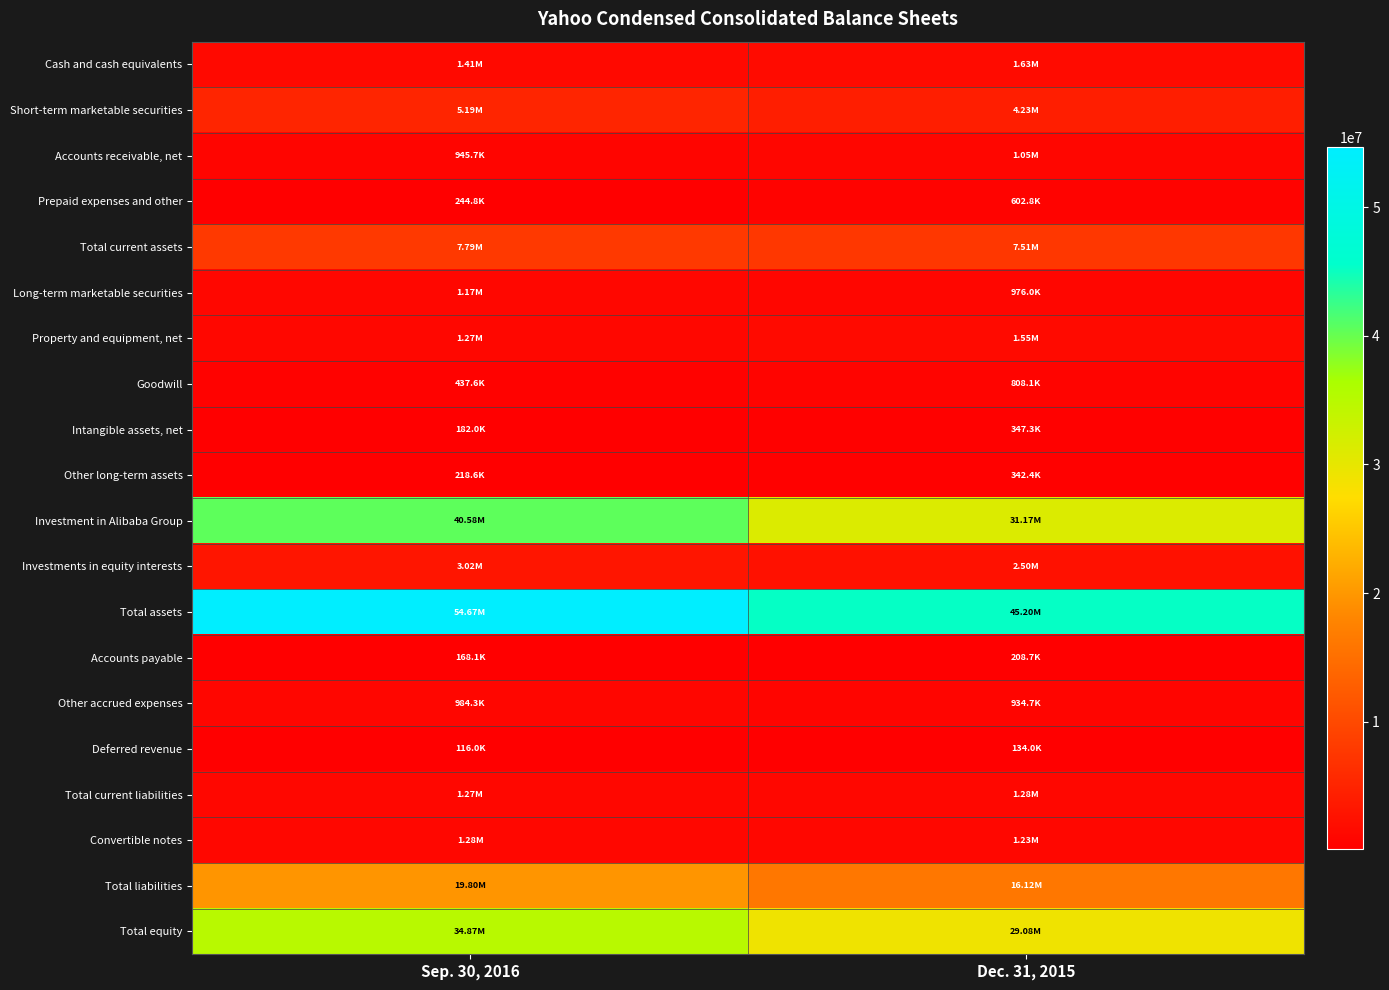

What is the difference between the highest and lowest values at Sep. 30, 2016?

54555635